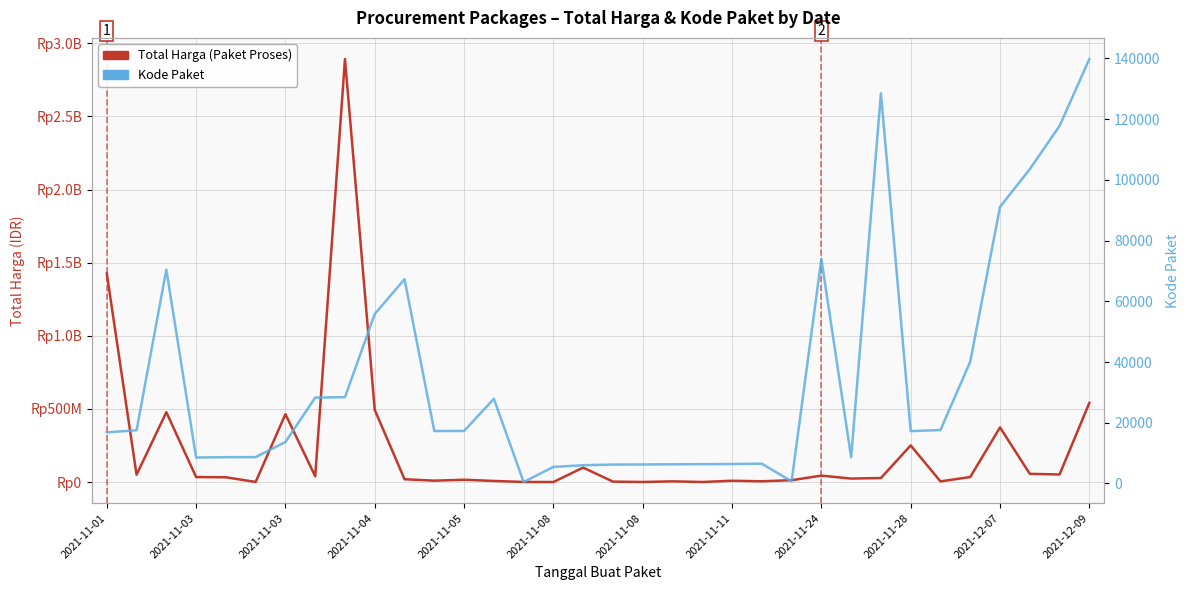

The Kode Paket series shows 48225 at 2021-11-24. True or false?

False